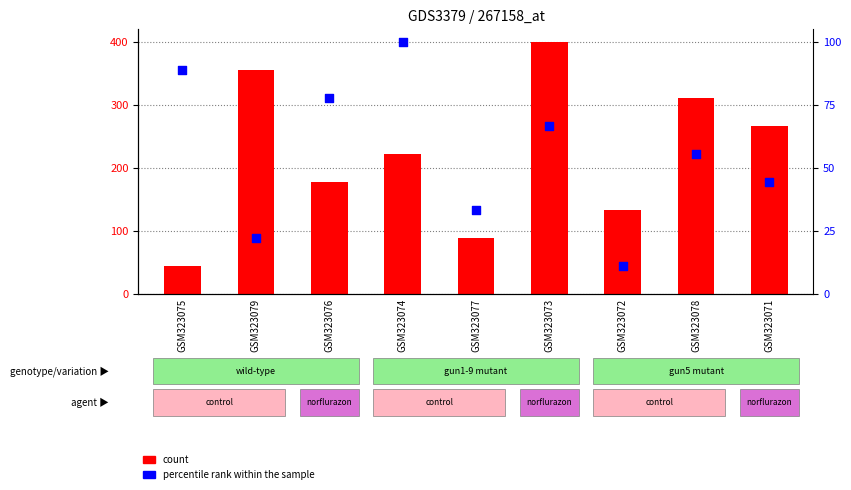

Which series contains the highest Y value?

count